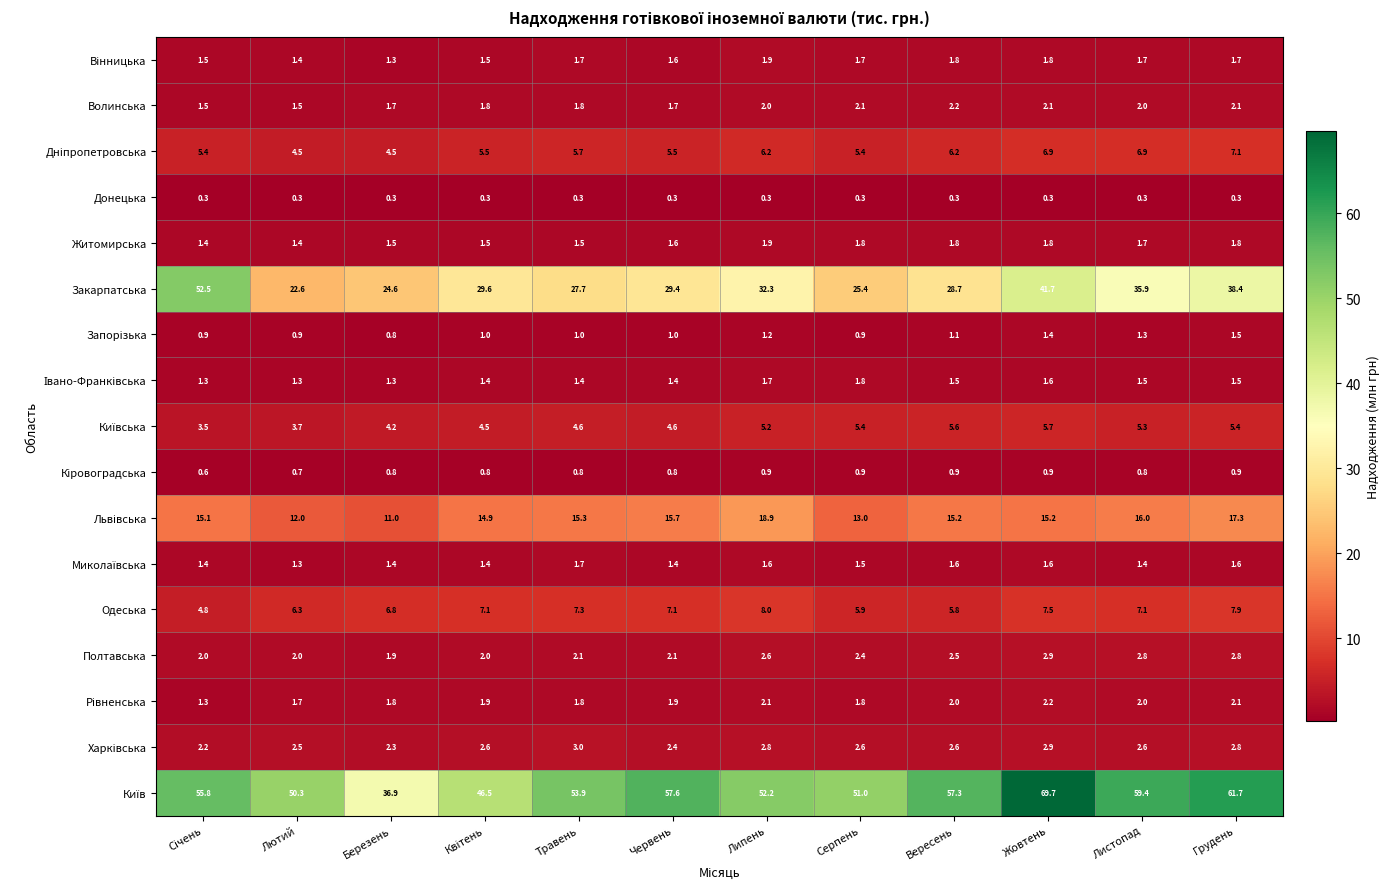

What is the maximum value shown in the chart?

69.7